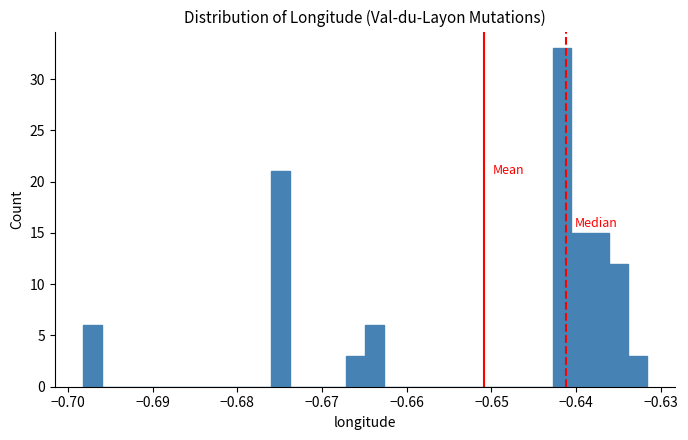

Read against the x-axis, roughly where is the centre of the tallest bar?

-0.642